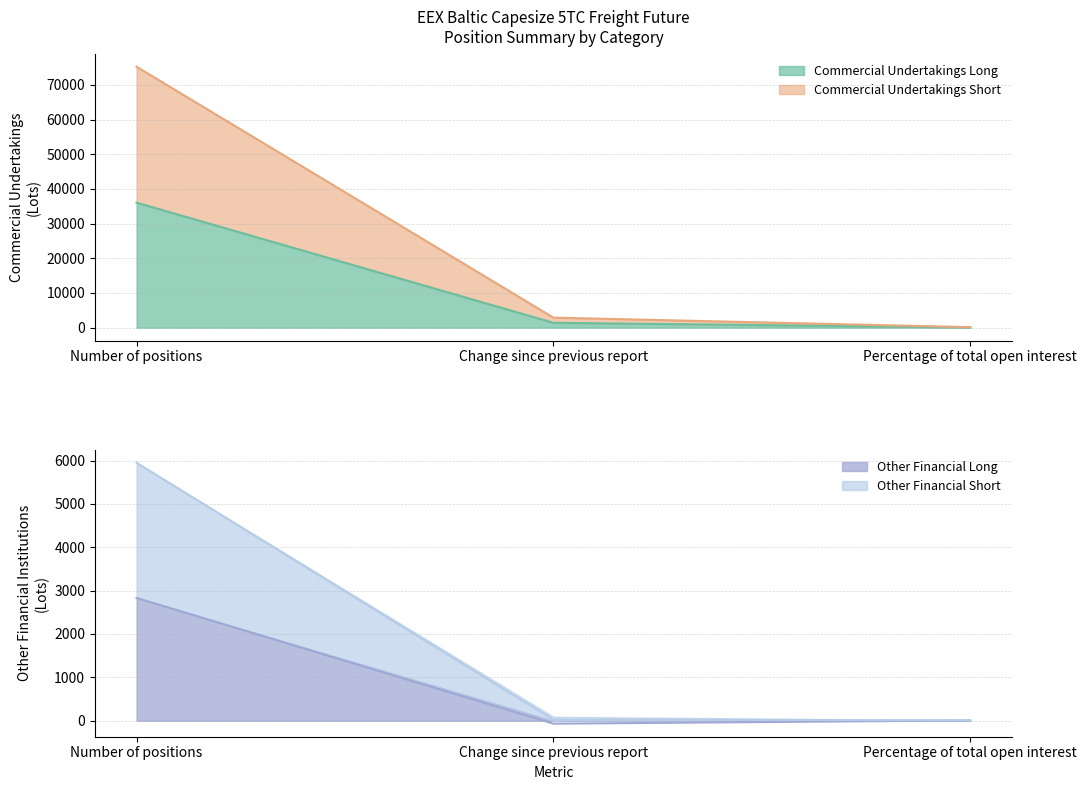

Which has a higher value, Change since previous report or Percentage of total open interest?

Change since previous report